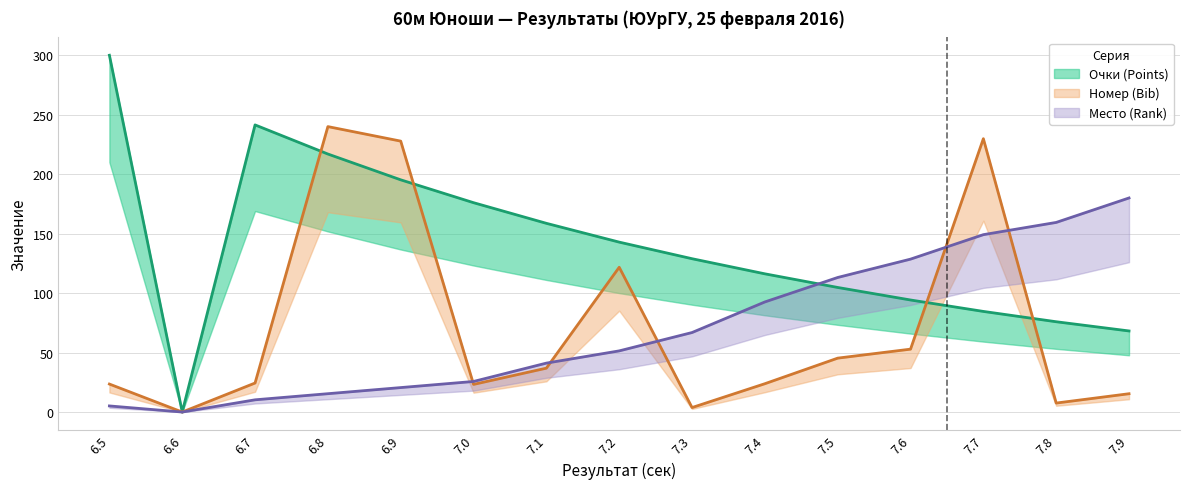

Which category has the lowest value in the Номер (Bib) series?

6.6